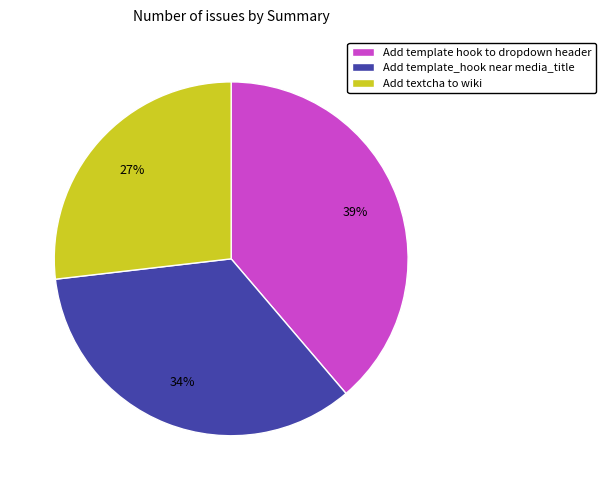

To the nearest percent, what is the difference between the largest and smallest slice percentages?

12%